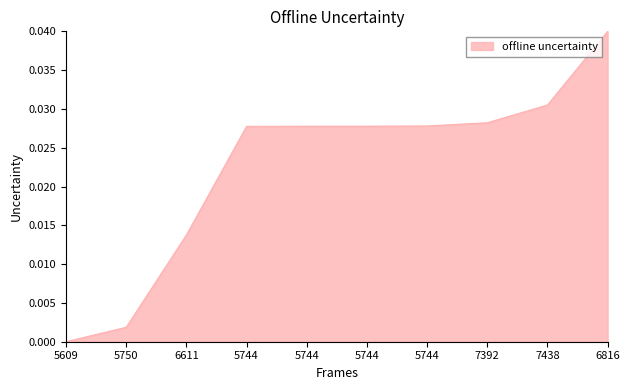

Does the chart have visible grid lines?

No